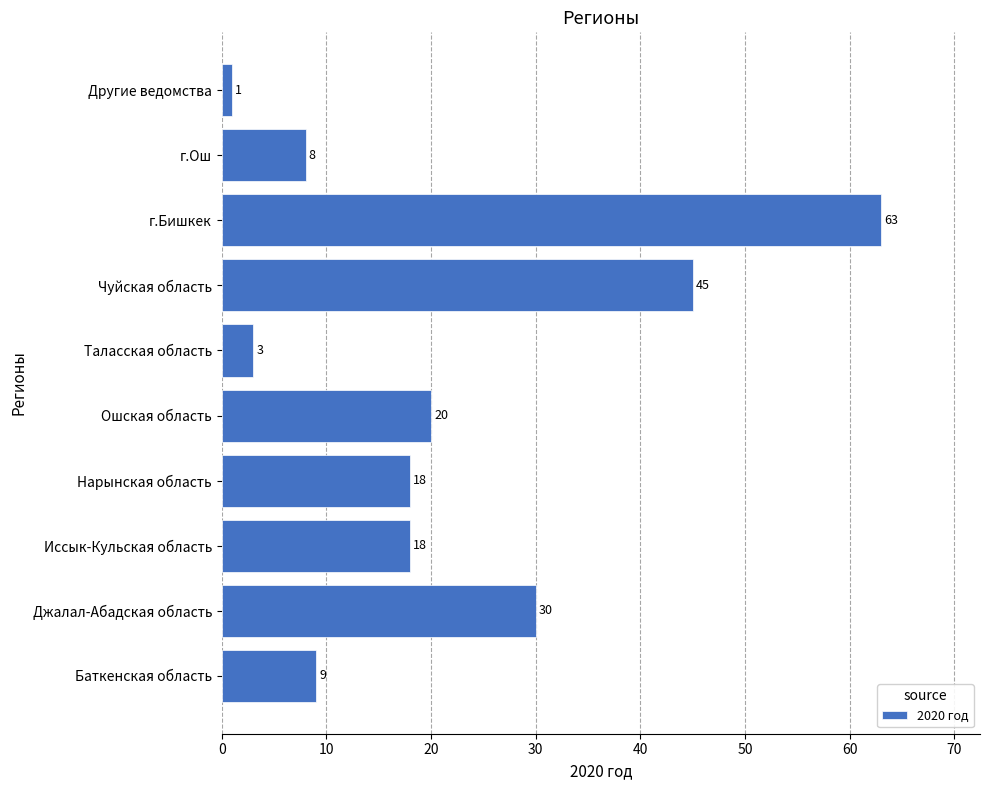

Where is the data nearest to the value 32?

Джалал-Абадская область